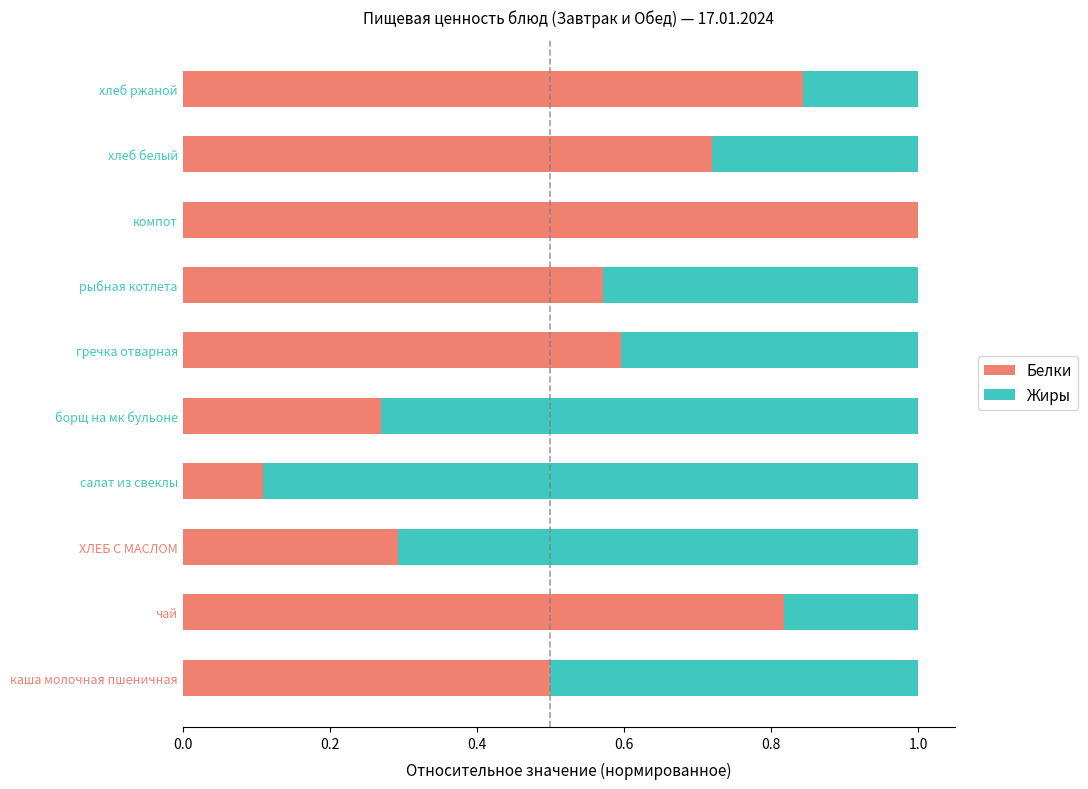

What is the highest value of the Белки series?

1.0